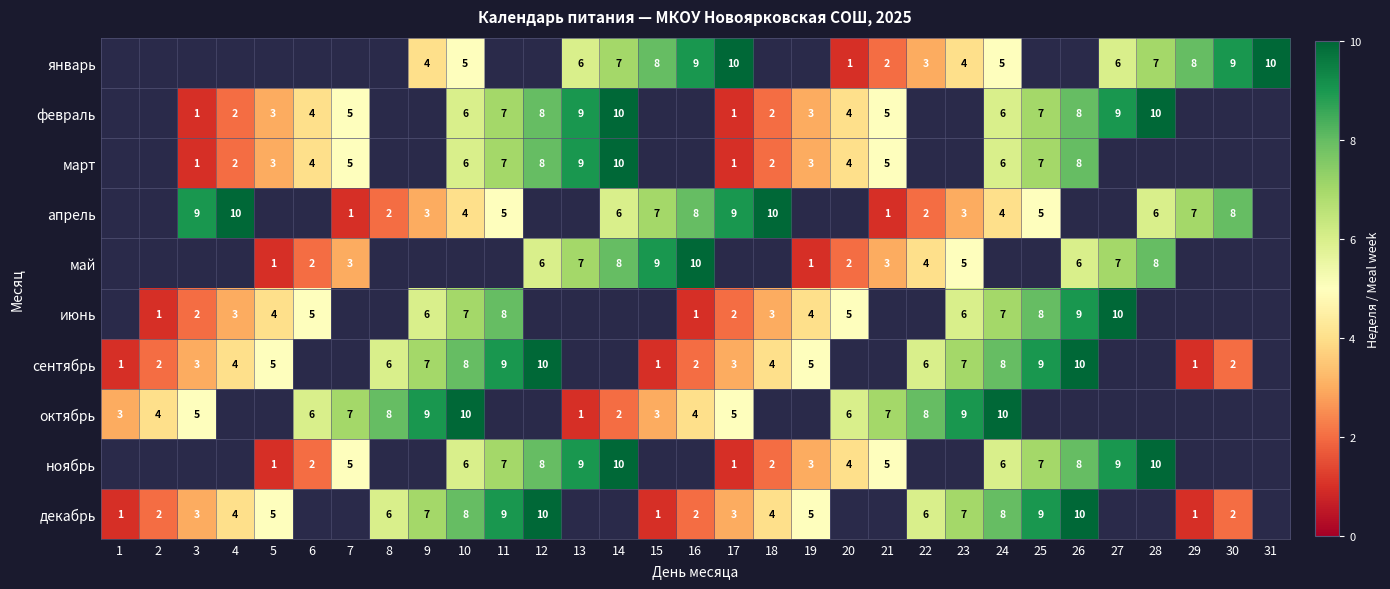

Is it true that май equals 4 at 12?

False